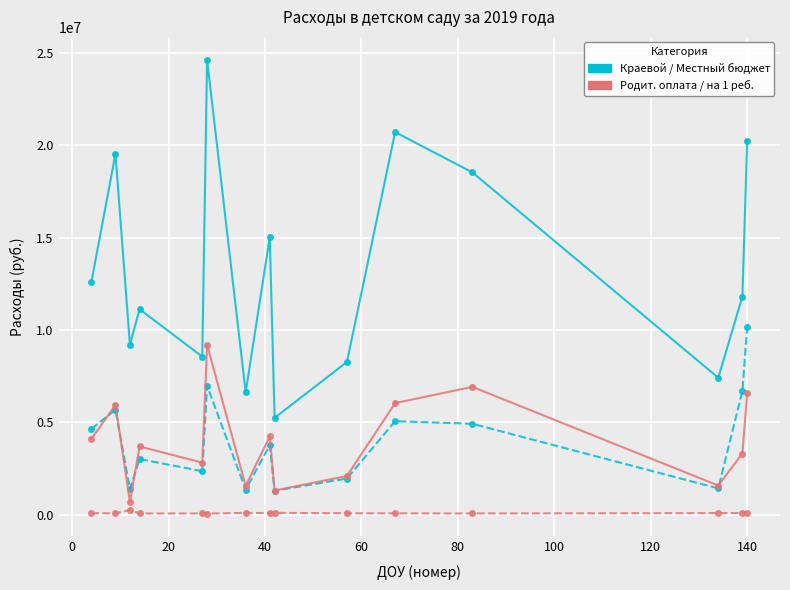

What is the maximum value shown in the chart?

24641900